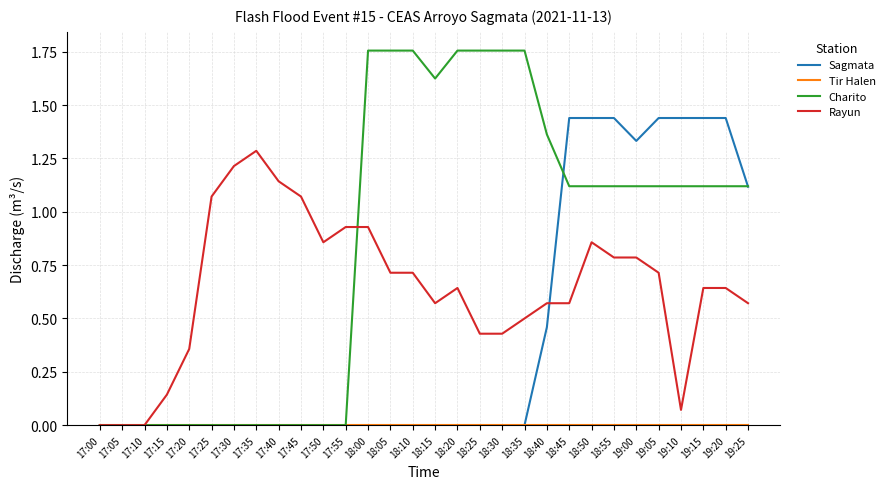

Which series changed the most between 18:30 and 18:50?

Sagmata